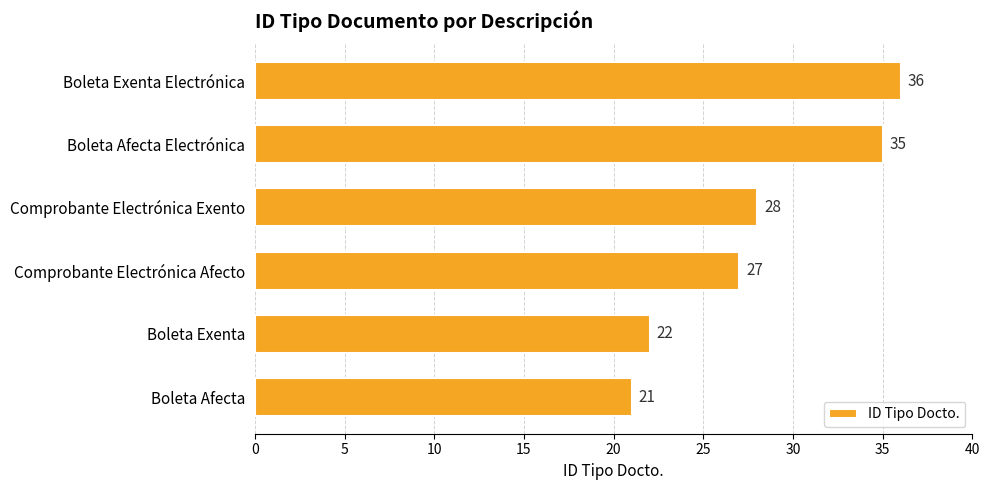

What is the sum of all values?

169